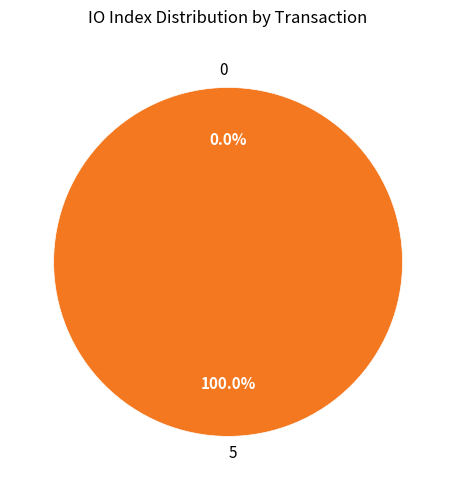

Is it true that 5 is 100% of the pie?

True